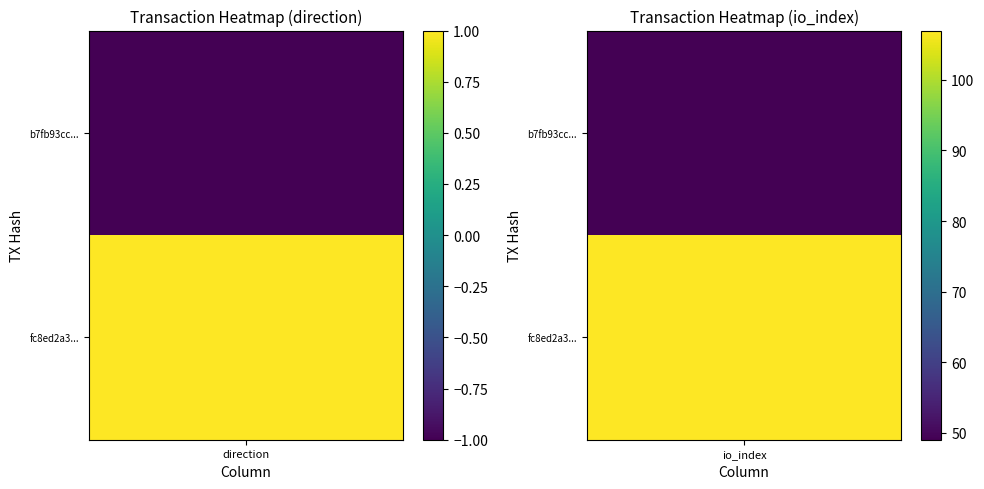

Rank the series by their maximum value, from lowest to highest.

b7fb93cc5bd479ea740ff3403d3b337b85a8d73, fc8ed2a319a4768a9661a129a77f3ddb0f42cd9